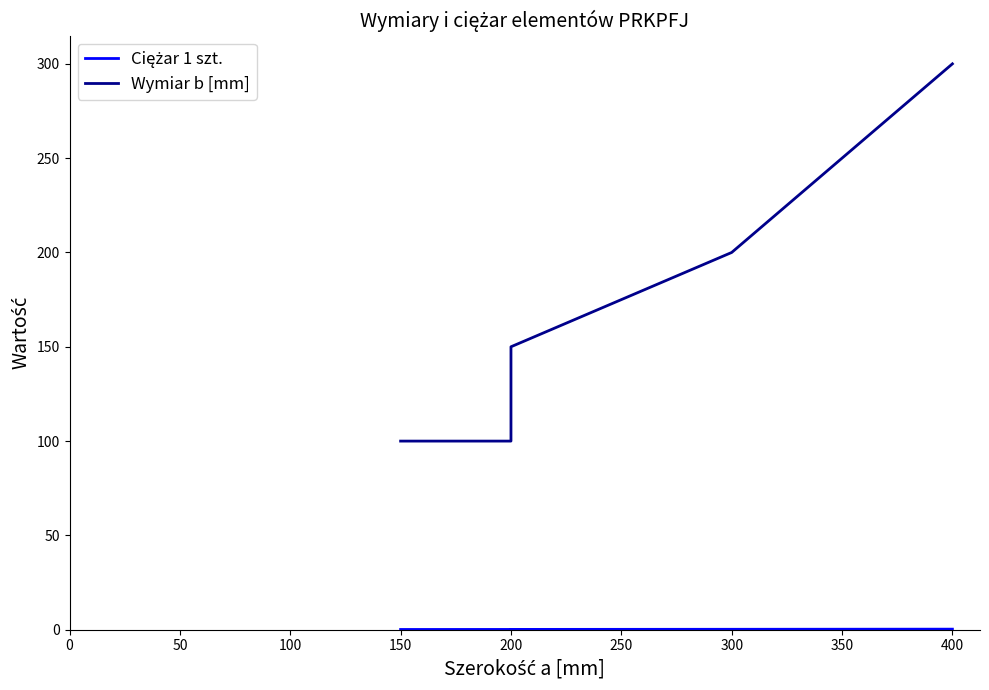

Which series has the widest spread of values?

Wymiar b [mm]